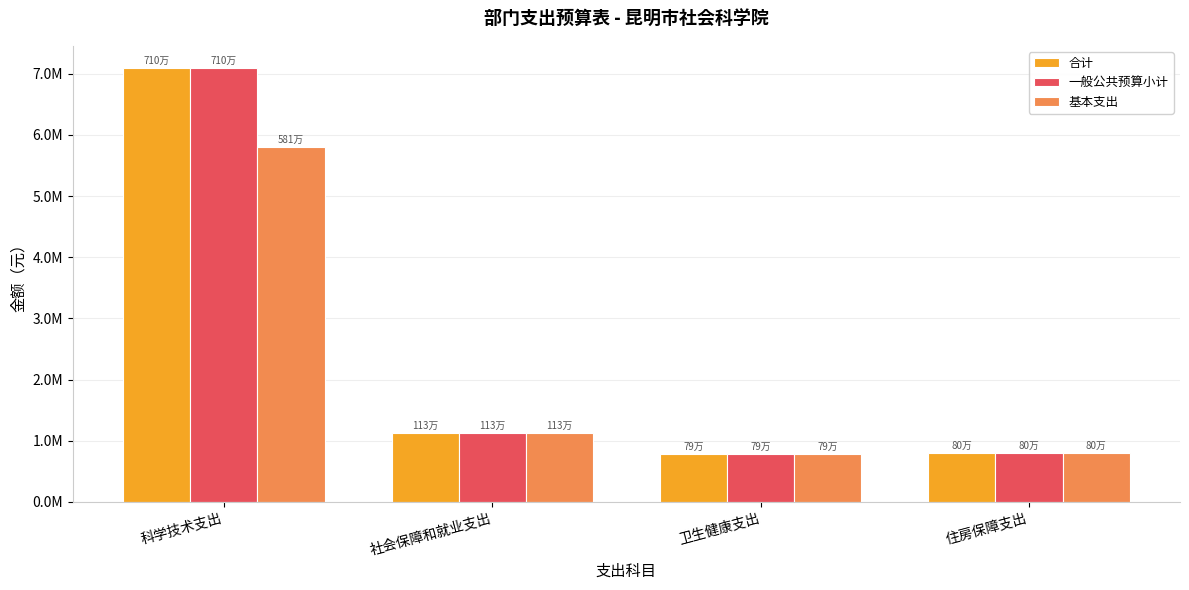

Does the chart contain any negative values?

No